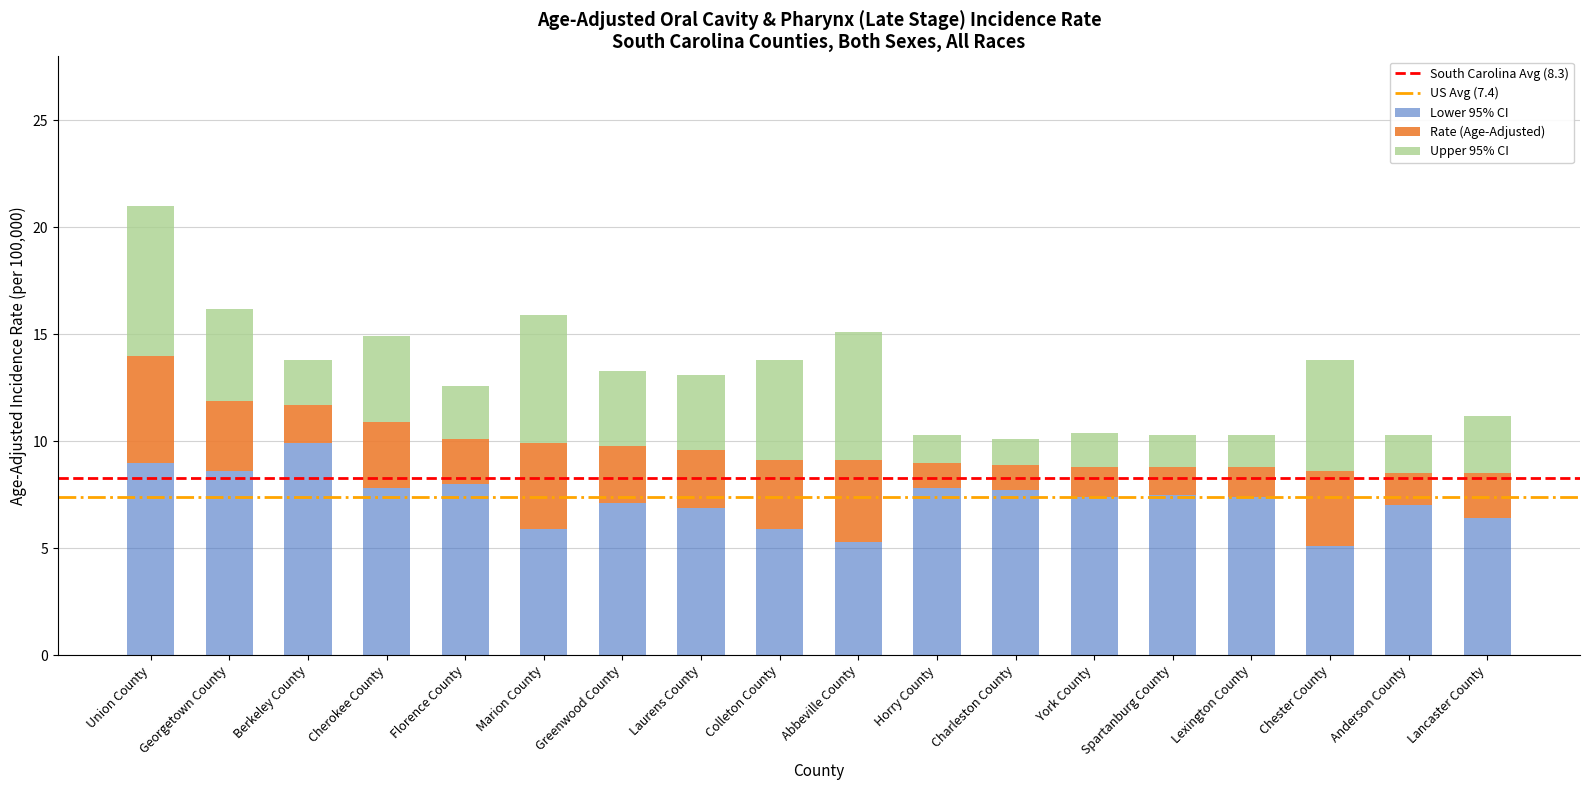

Which category has the highest value in the Lower 95% CI series?

Berkeley County